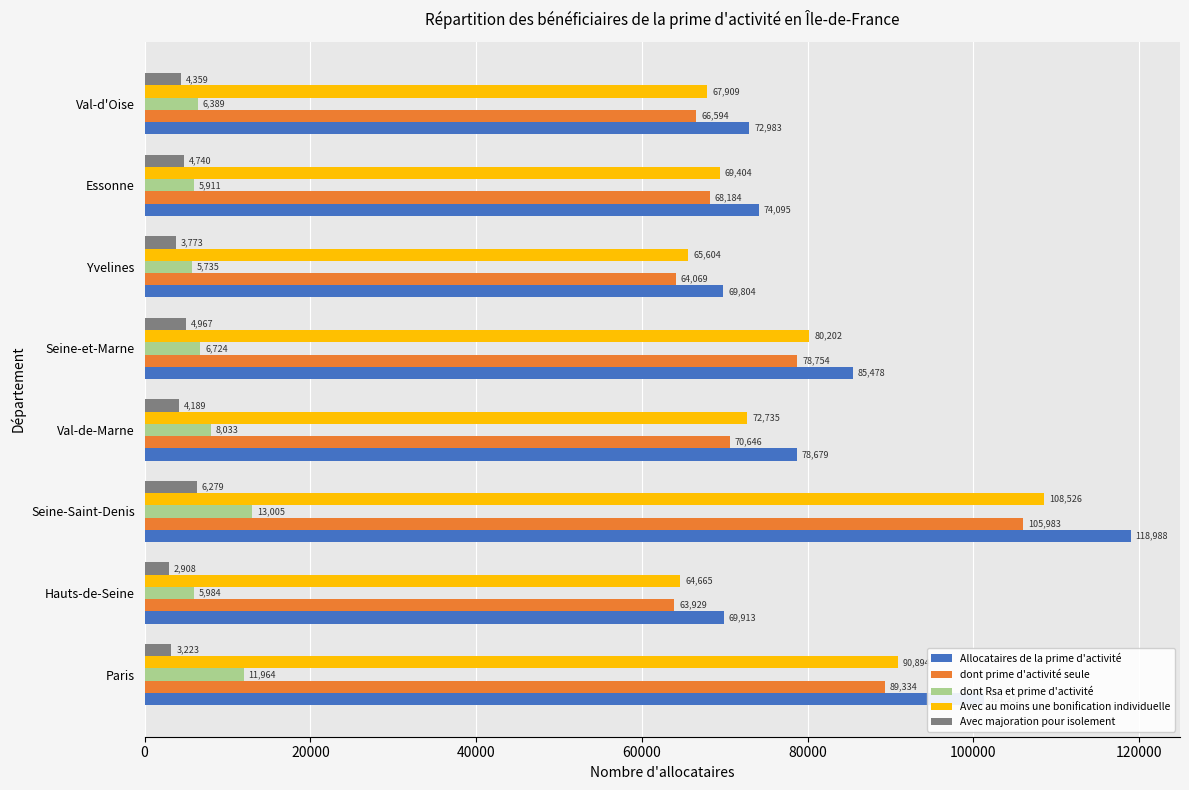

Which label corresponds to the largest value in the chart?

Seine-Saint-Denis